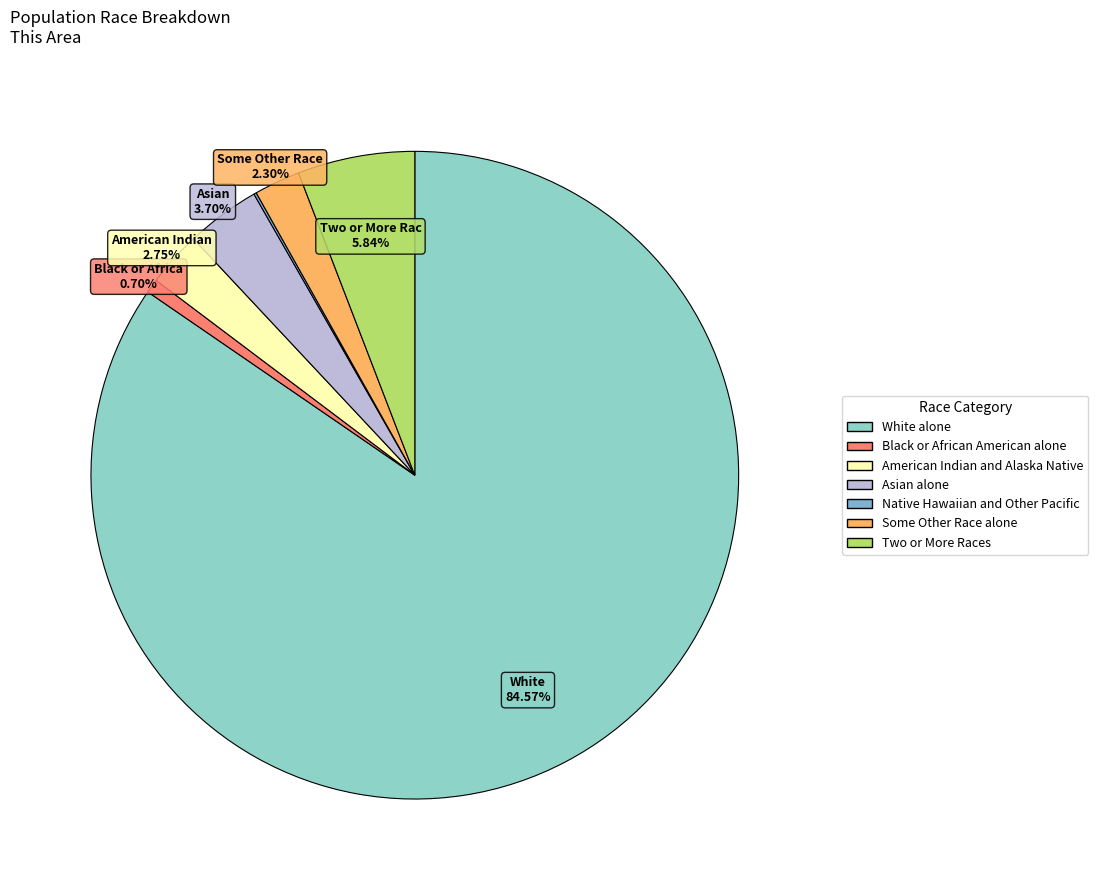

Count the number of slices in the pie.

7